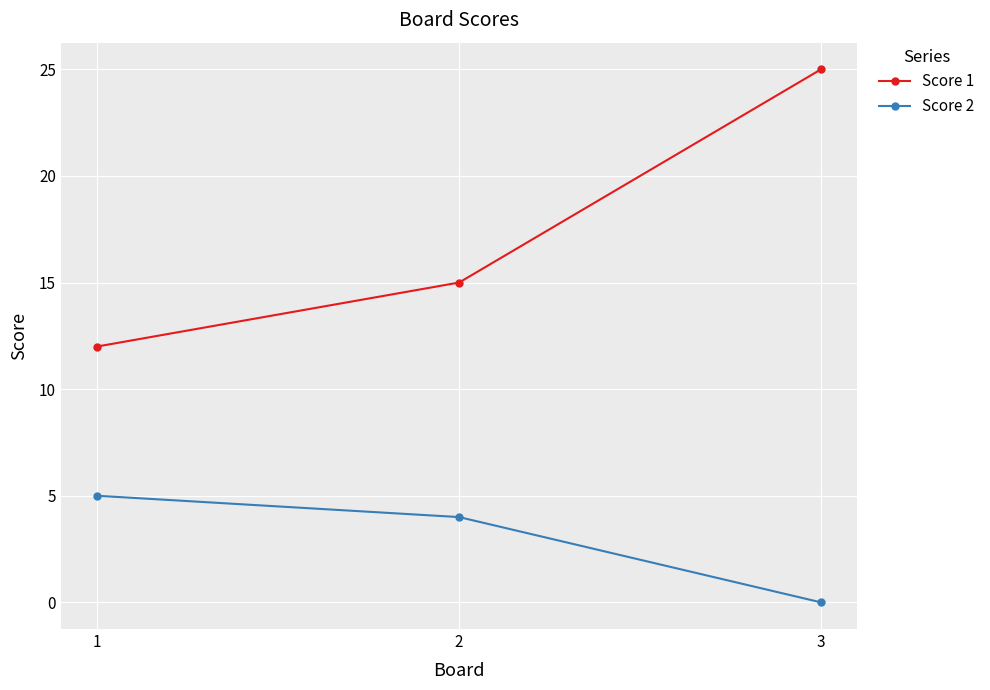

Rank the series by their average value, from lowest to highest.

Score 2, Score 1